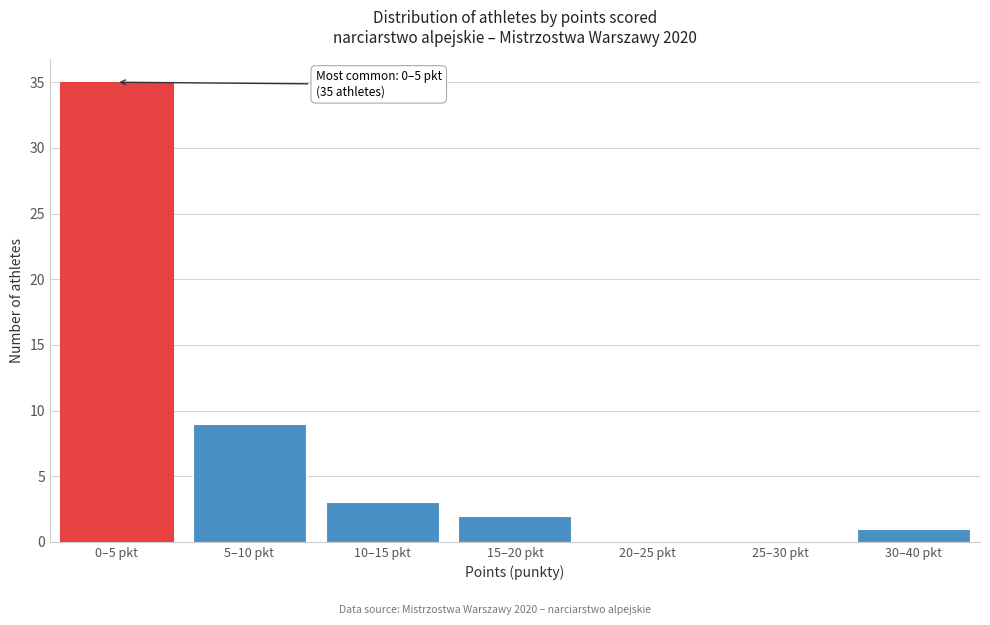

Reading right to left, what are all the values shown in this chart?

30–40 pkt=1	25–30 pkt=0	20–25 pkt=0	15–20 pkt=2	10–15 pkt=3	5–10 pkt=9	0–5 pkt=35